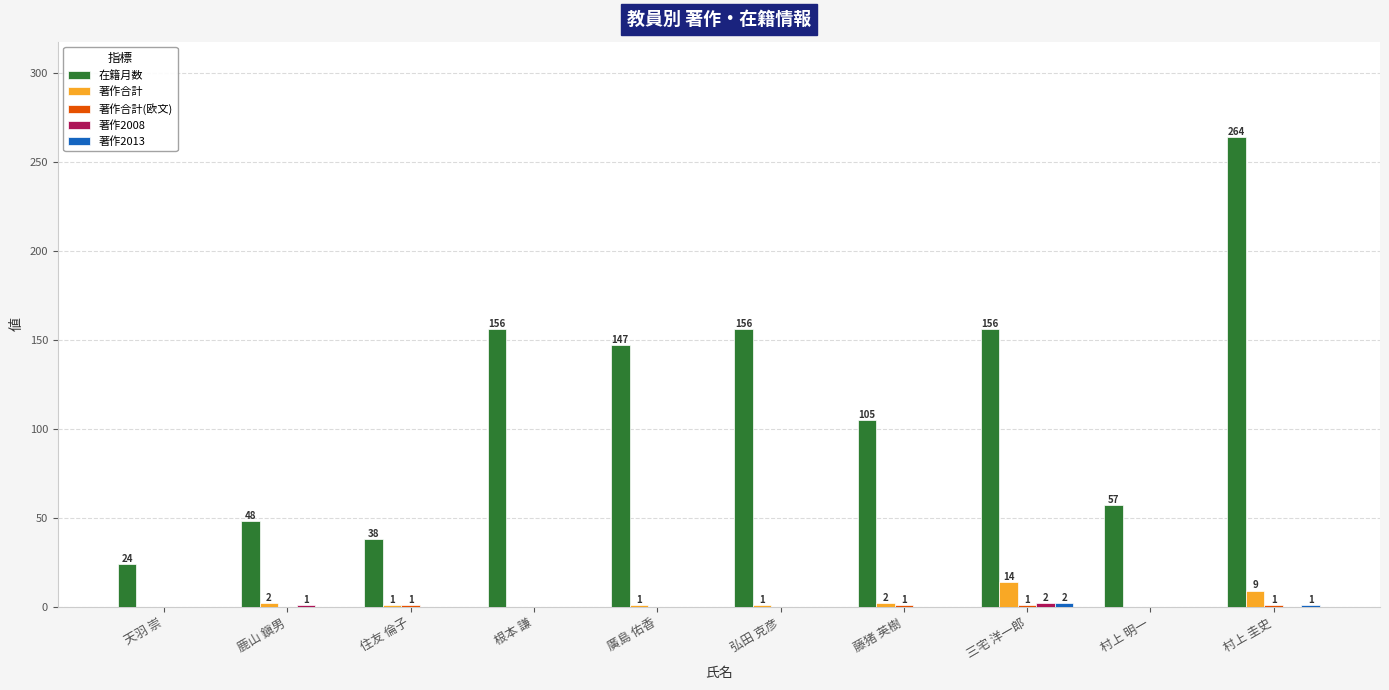

What is the maximum value shown in the chart?

264